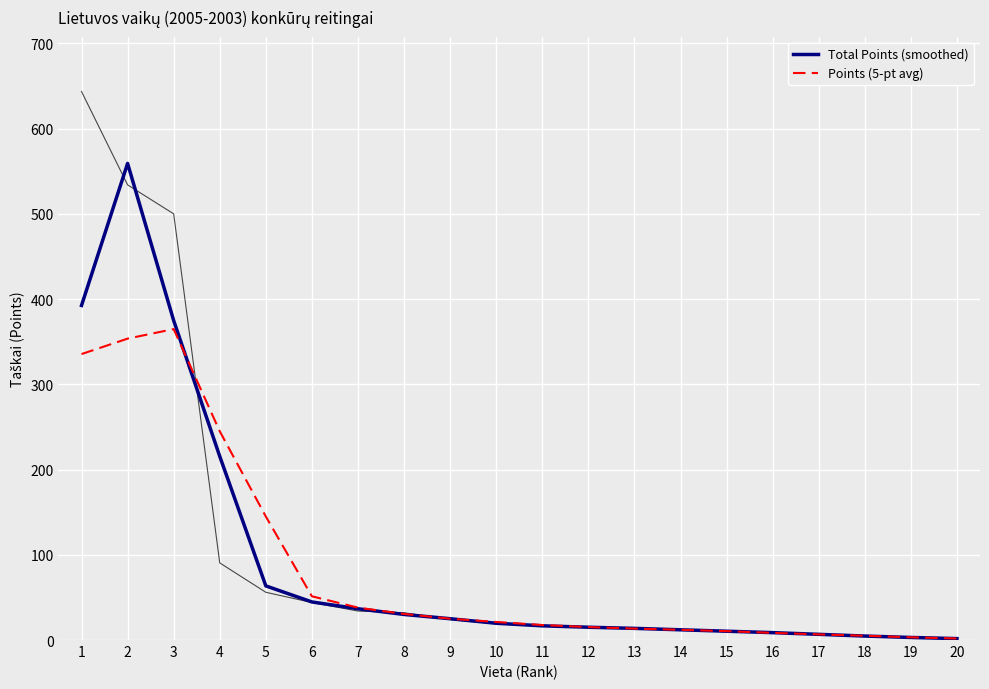

In Points (5-pt avg), how many points are higher than both neighbors (excluding endpoints)?

1